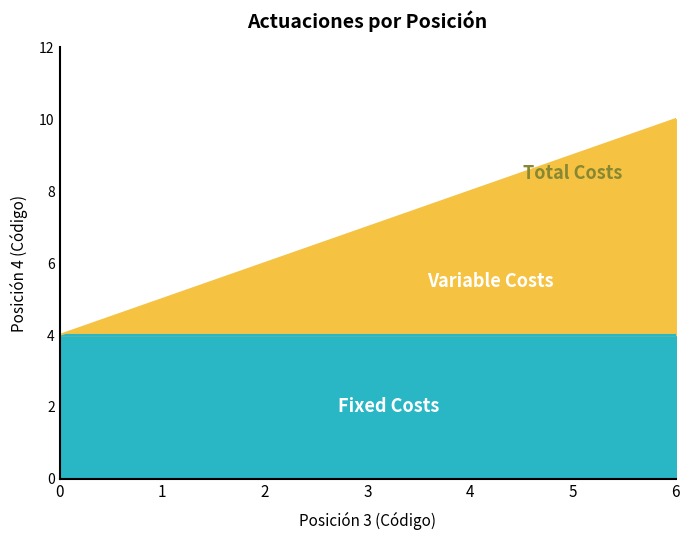

List the labels in order of value, smallest first.

0, 1, 2, 3, 4, 5, 6